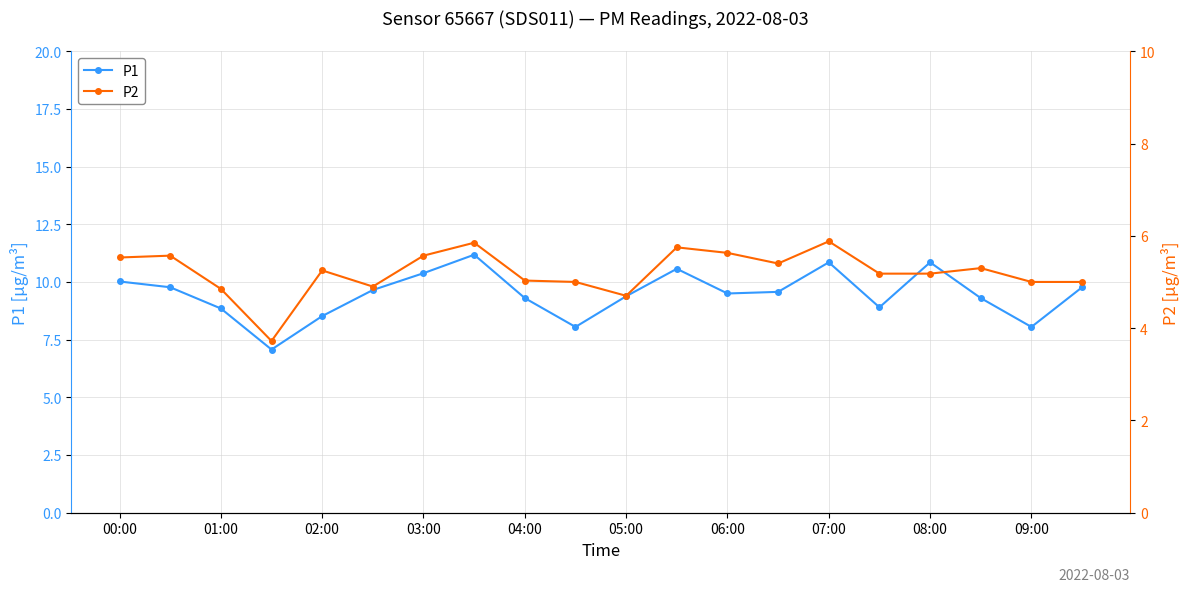

What is the smallest value displayed?

3.7